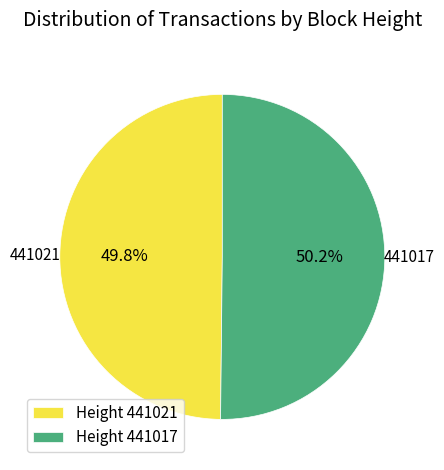

Approximately how many times larger is the value at 441021 compared to 441017?

1.0